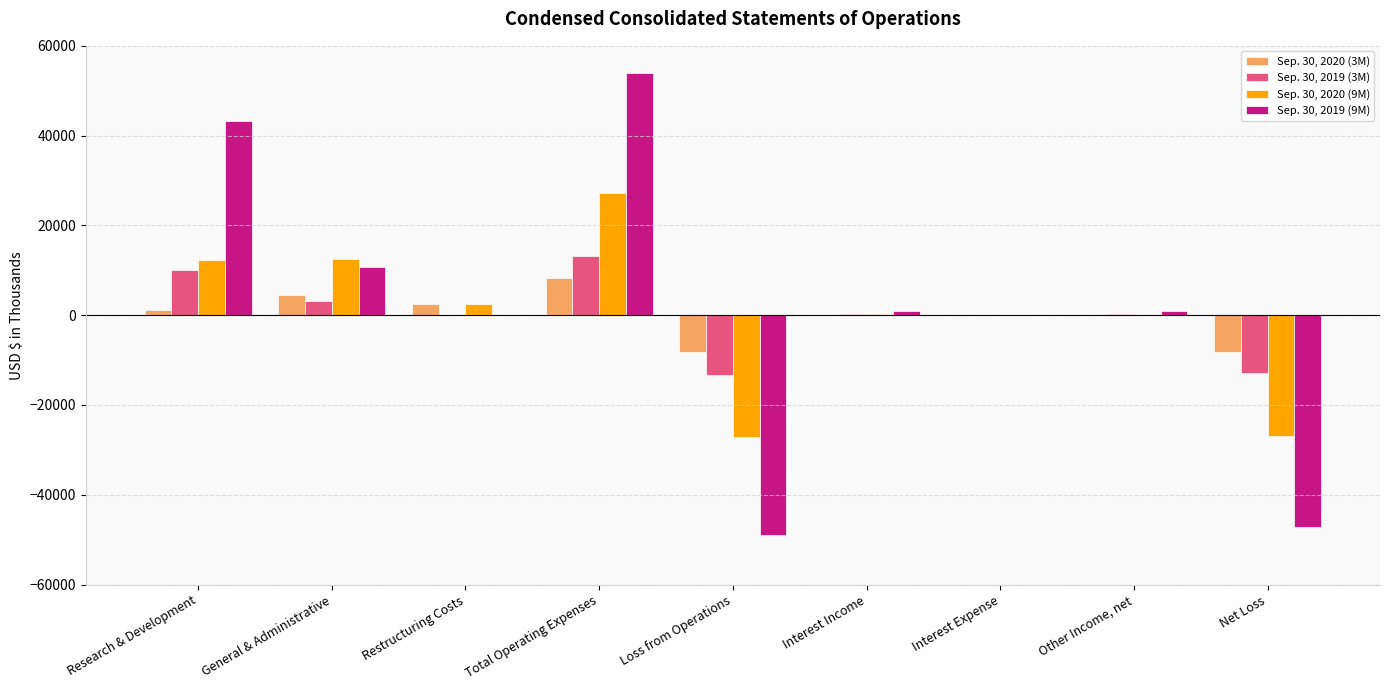

At which category is the sum across all series the highest?

Total Operating Expenses